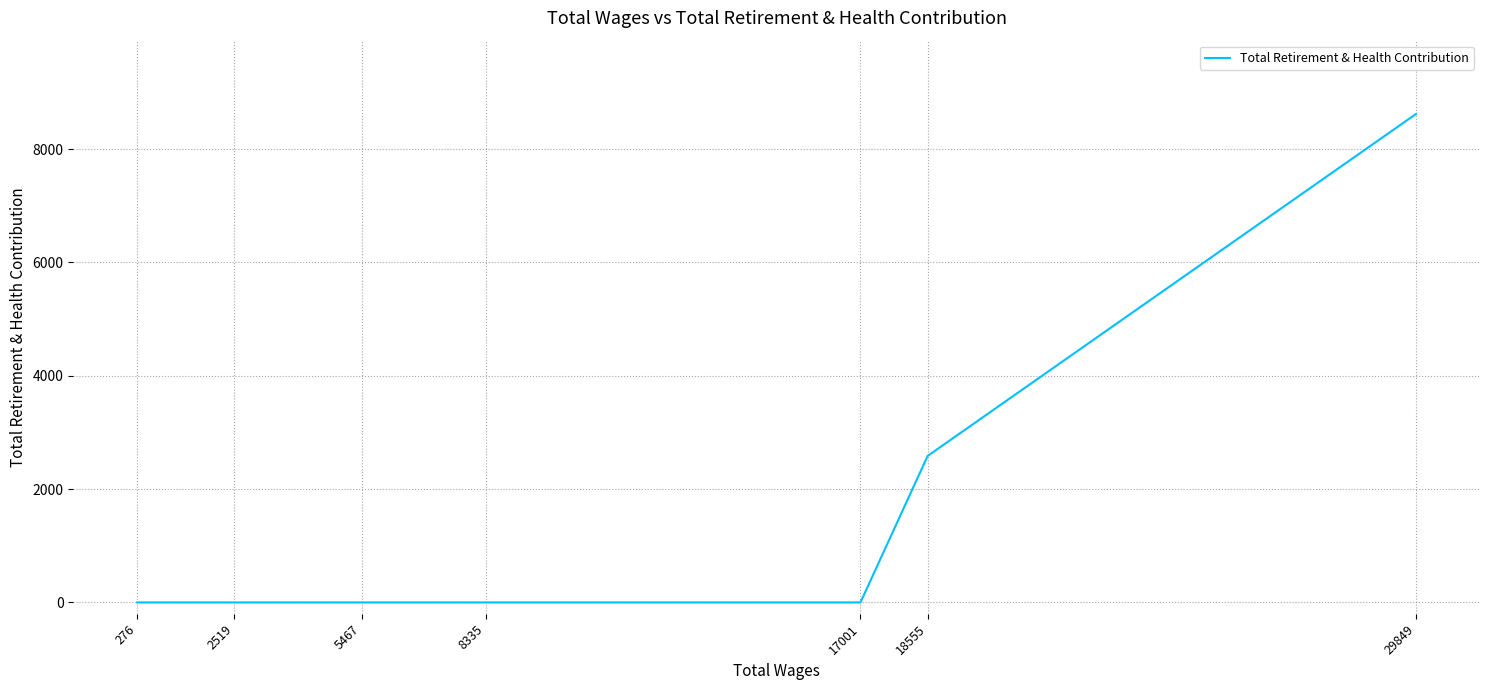

Is it true that the value at 17001 is 3922?

False